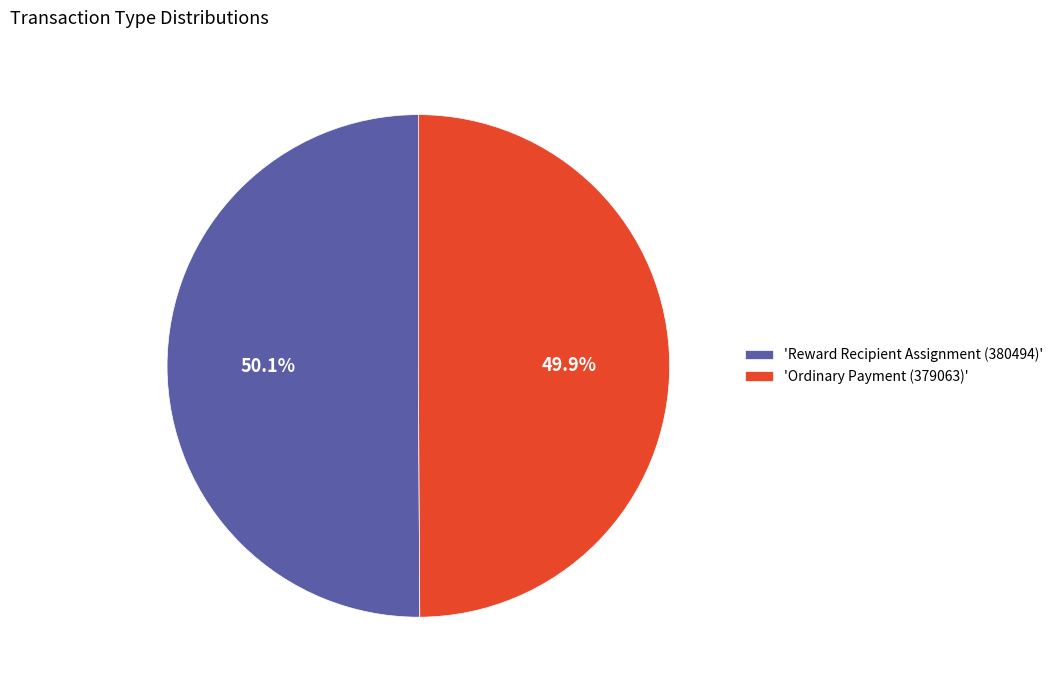

Do 'Ordinary Payment (379063)' and 'Reward Recipient Assignment (380494)' together represent more than half of the pie?

Yes